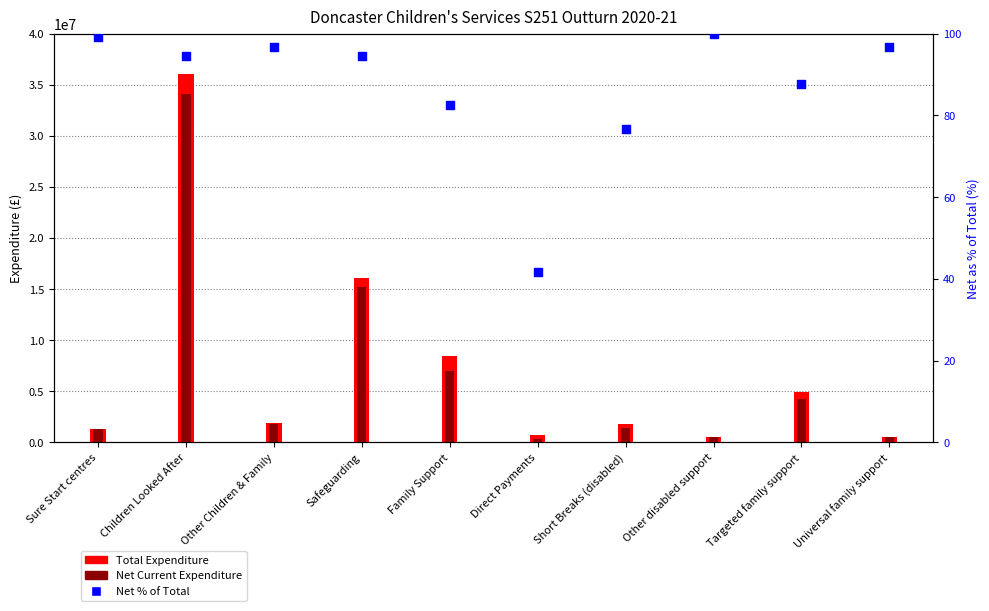

At which category is the sum across all series the highest?

Children Looked After